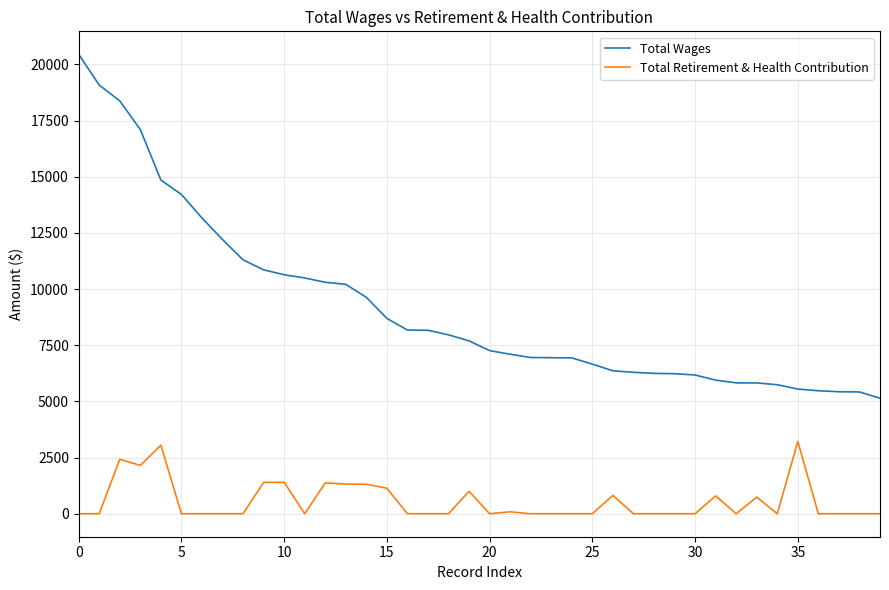

Which series has the largest total across all categories?

Total Wages